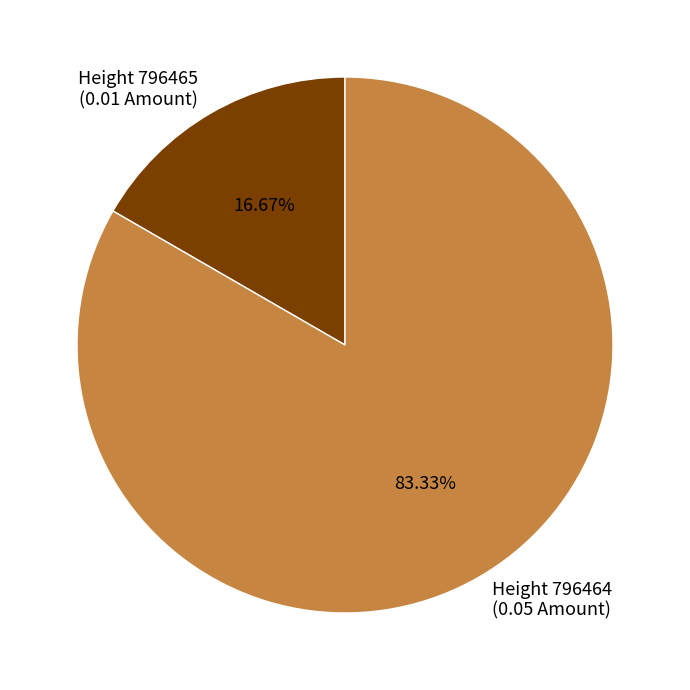

Is there a majority slice in this chart?

Yes